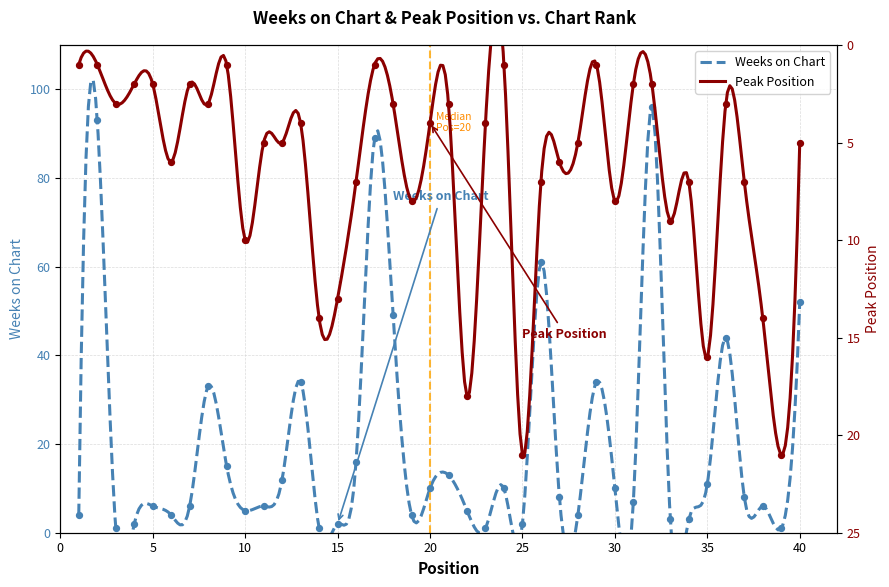

Which series contains the lowest Y value?

Weeks on Chart